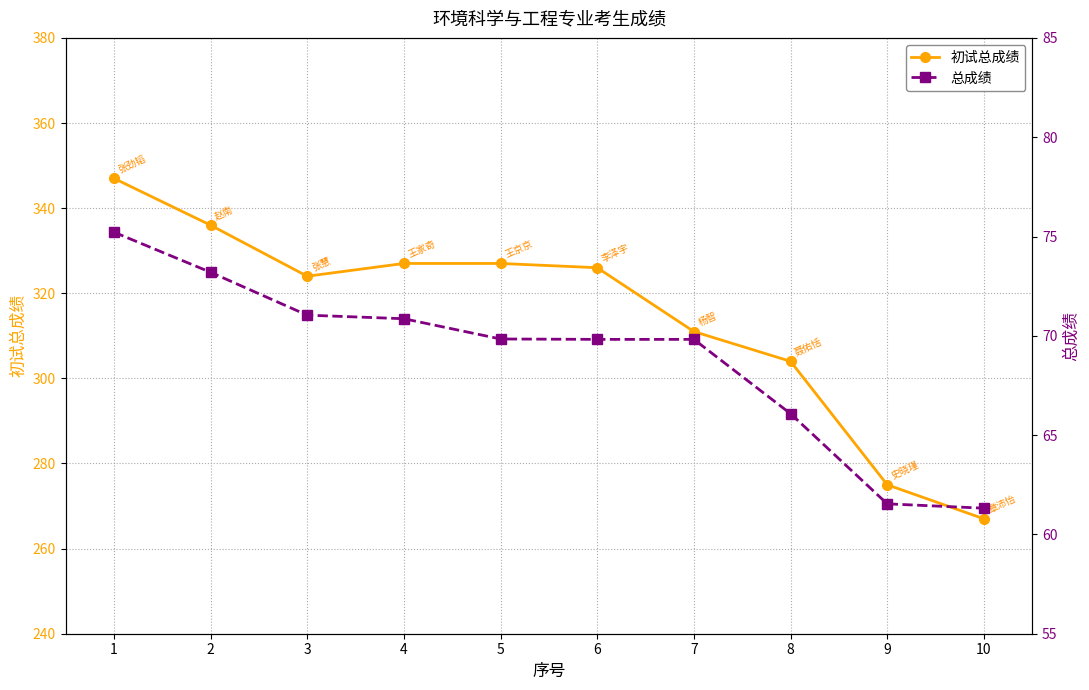

True or false: 初试总成绩 has a value of 511.0 at 4.

False